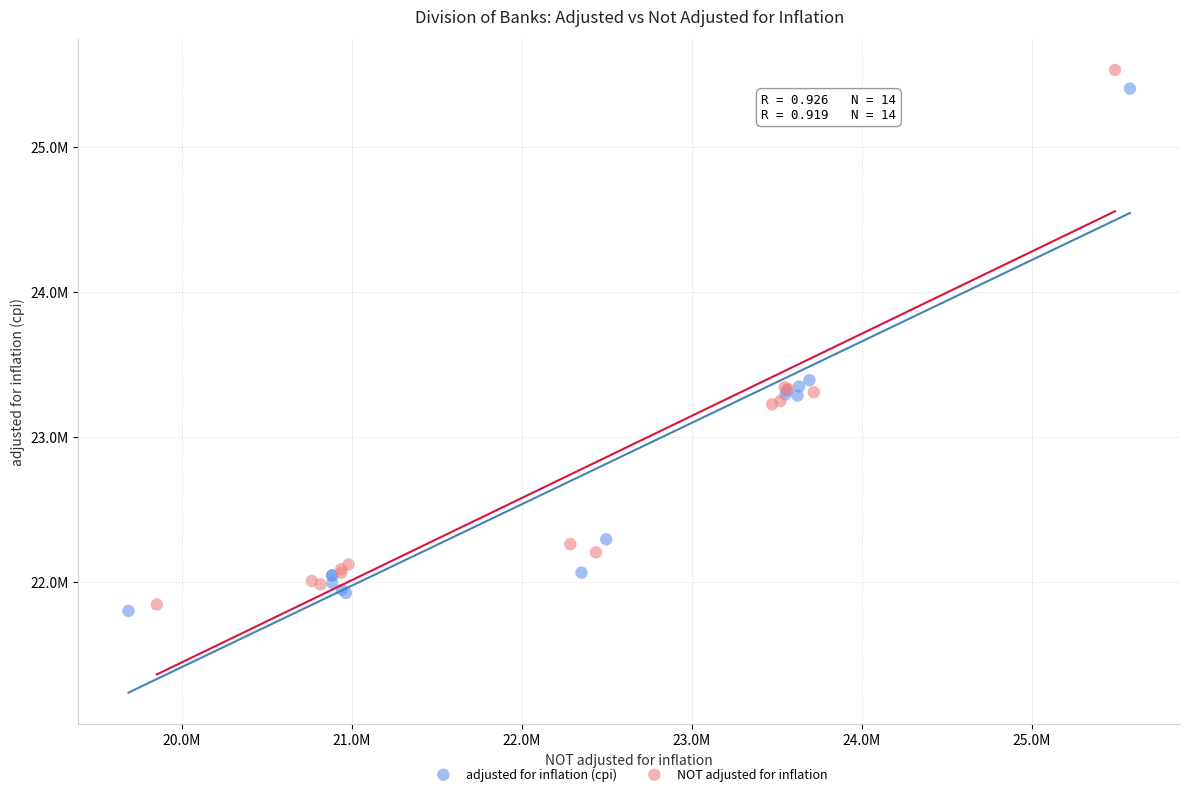

Which series reaches the maximum Y coordinate?

NOT adjusted for inflation